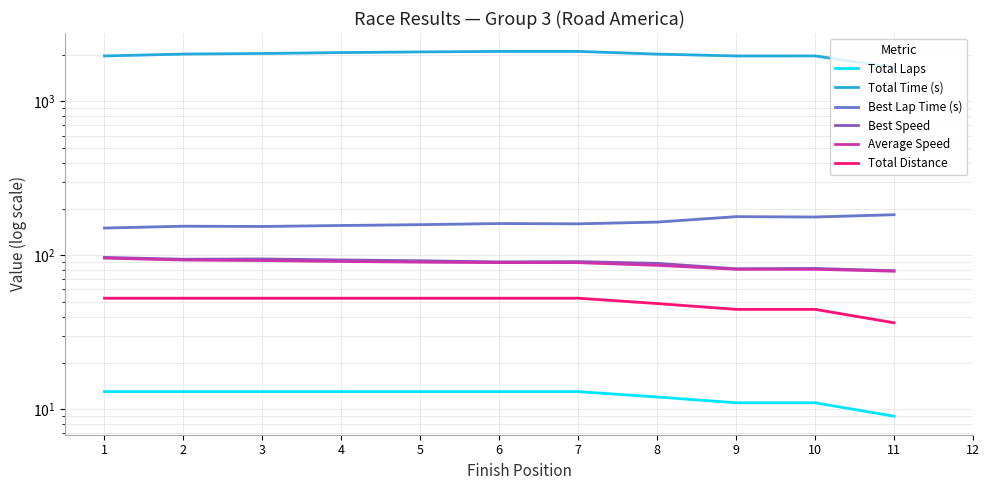

What is the maximum value for Best Lap Time (s)?

183.6